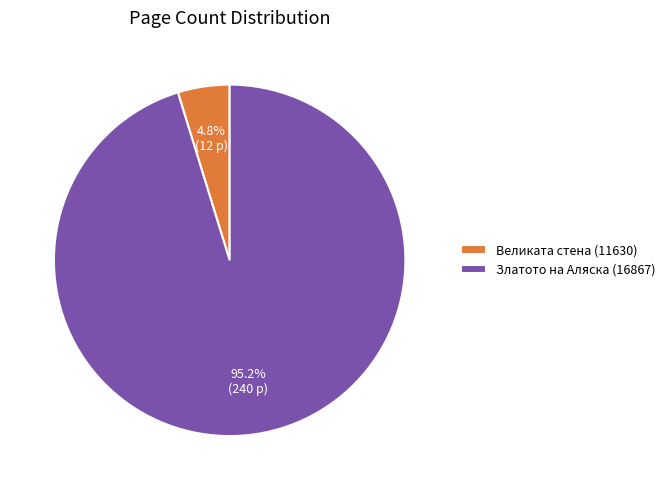

Rank the categories by value from lowest to highest.

Великата стена (11630), Златото на Аляска (16867)